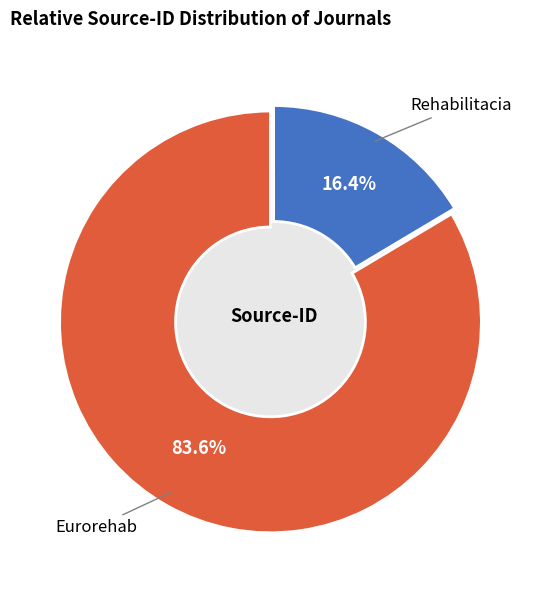

Rank the categories by value from highest to lowest.

Eurorehab, Rehabilitacia